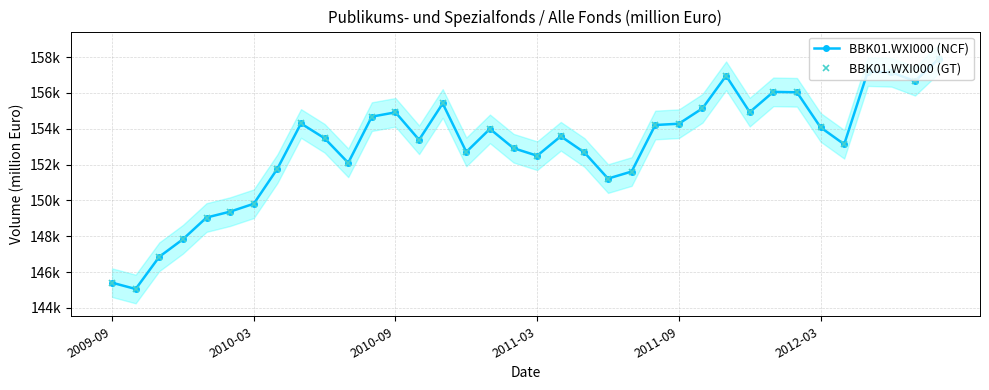

Rank the series by their maximum value, from highest to lowest.

BBK01.WXI000 (NCF), BBK01.WXI000 (GT)